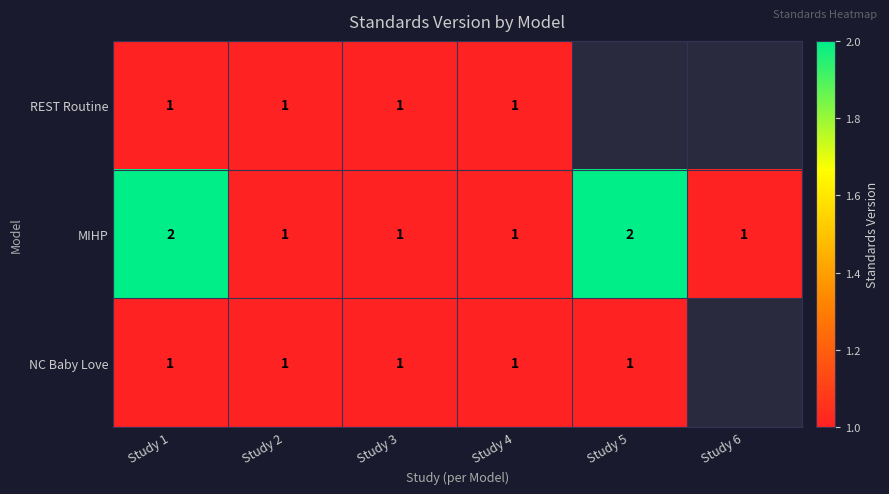

What is the sum of all MIHP values?

8